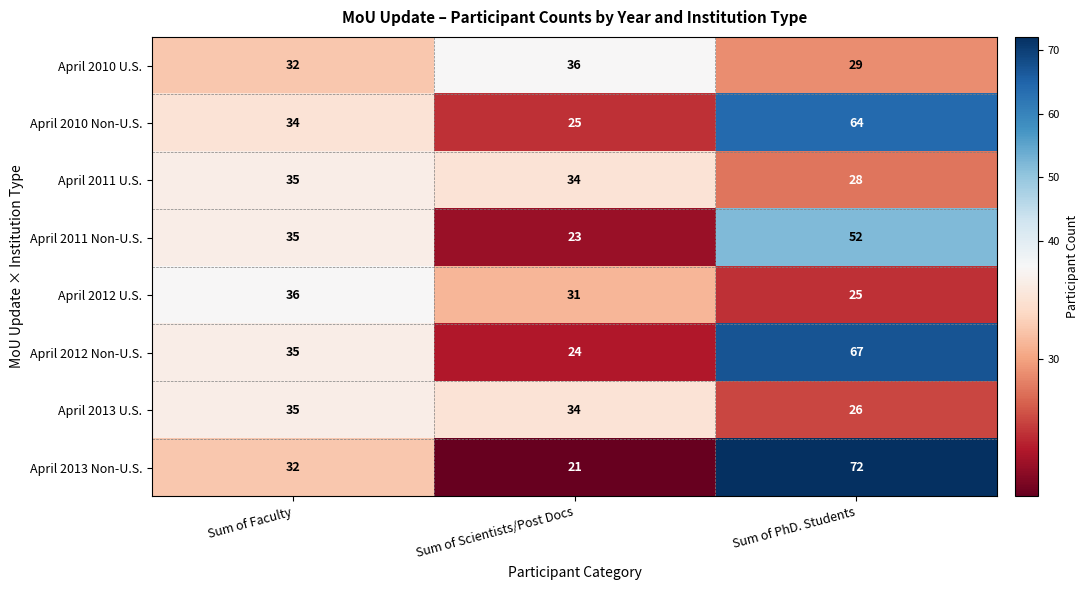

Is it true that April 2013 Non-U.S. equals 6 at Sum of Scientists/Post Docs?

False